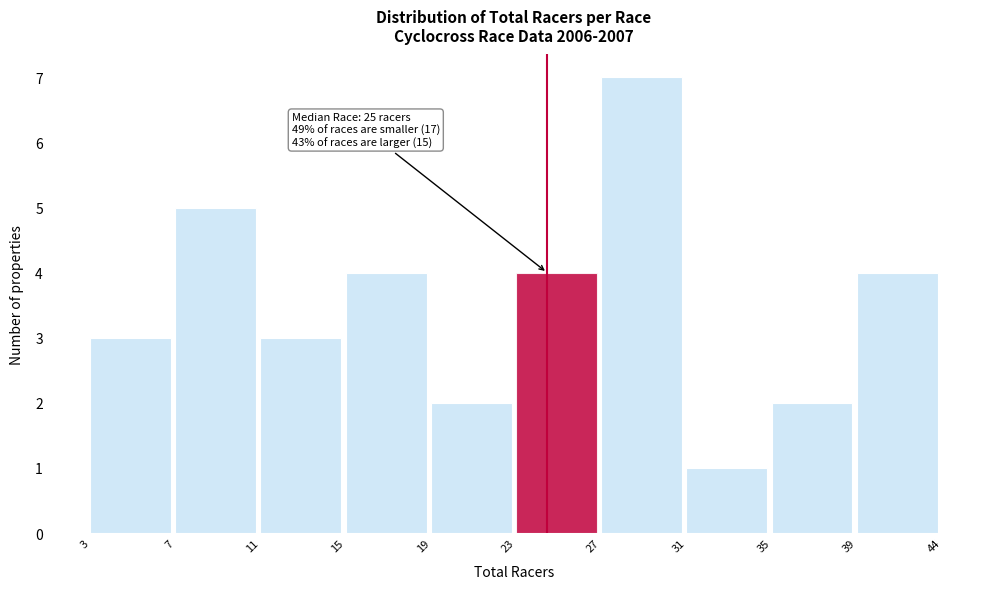

Reading left to right, list all the values displayed in this chart.

3=3	7=5	11=3	15=4	19=2	23=4	27=7	31=1	35=2	39=4